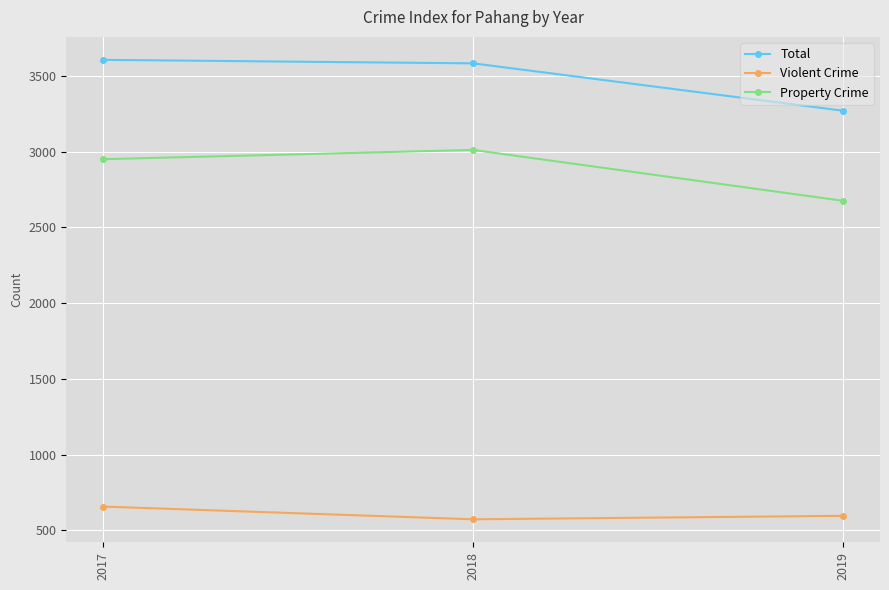

What is the total value across all series at 2019?

6542